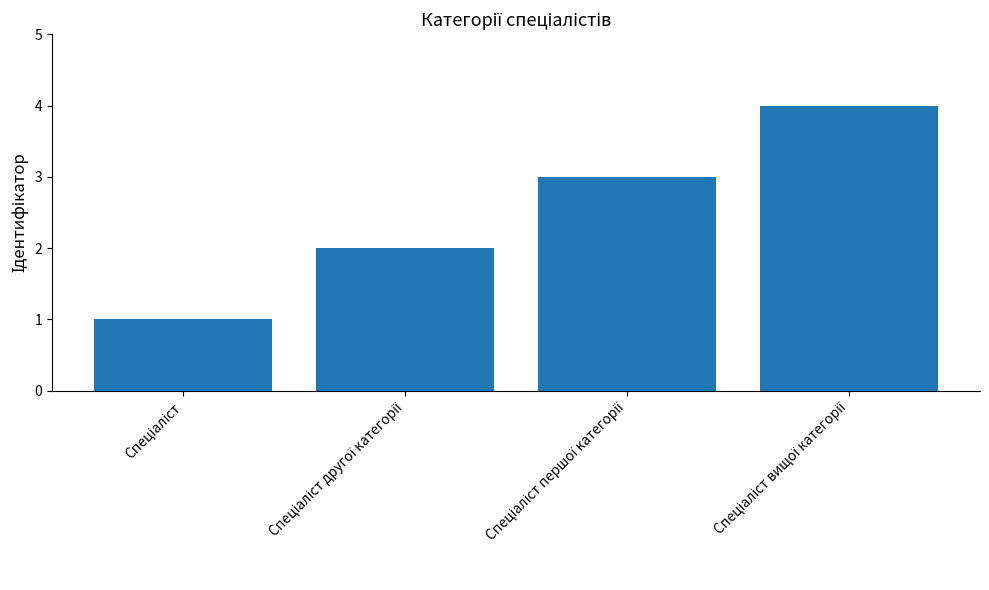

What is the sum of all values?

10